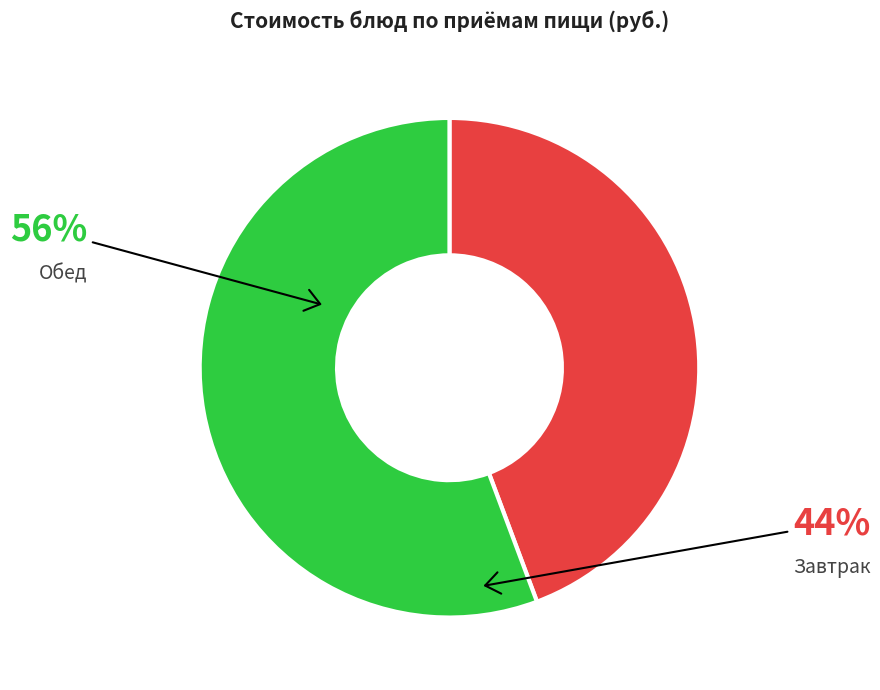

Does any single category account for the majority?

Yes